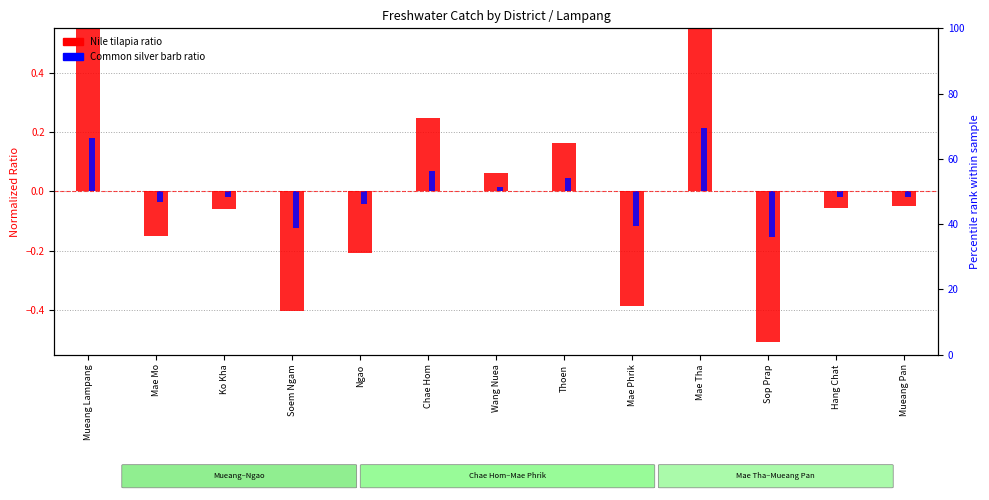

The Common silver barb ratio series shows 0.0 at Wang Nuea. True or false?

True